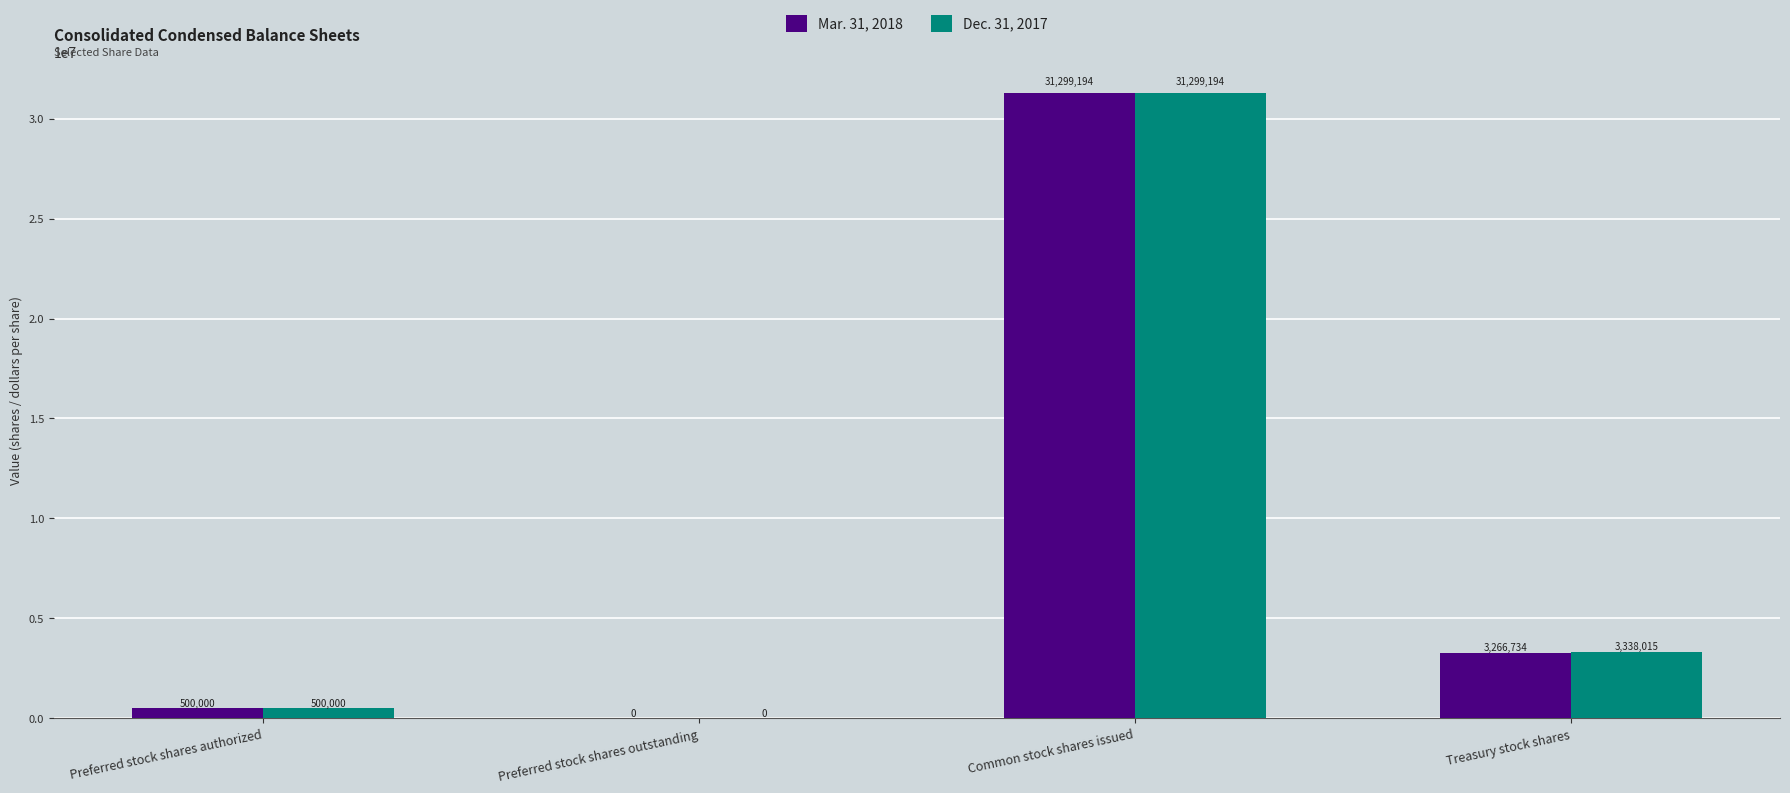

How many values in Dec. 31, 2017 are above zero?

3